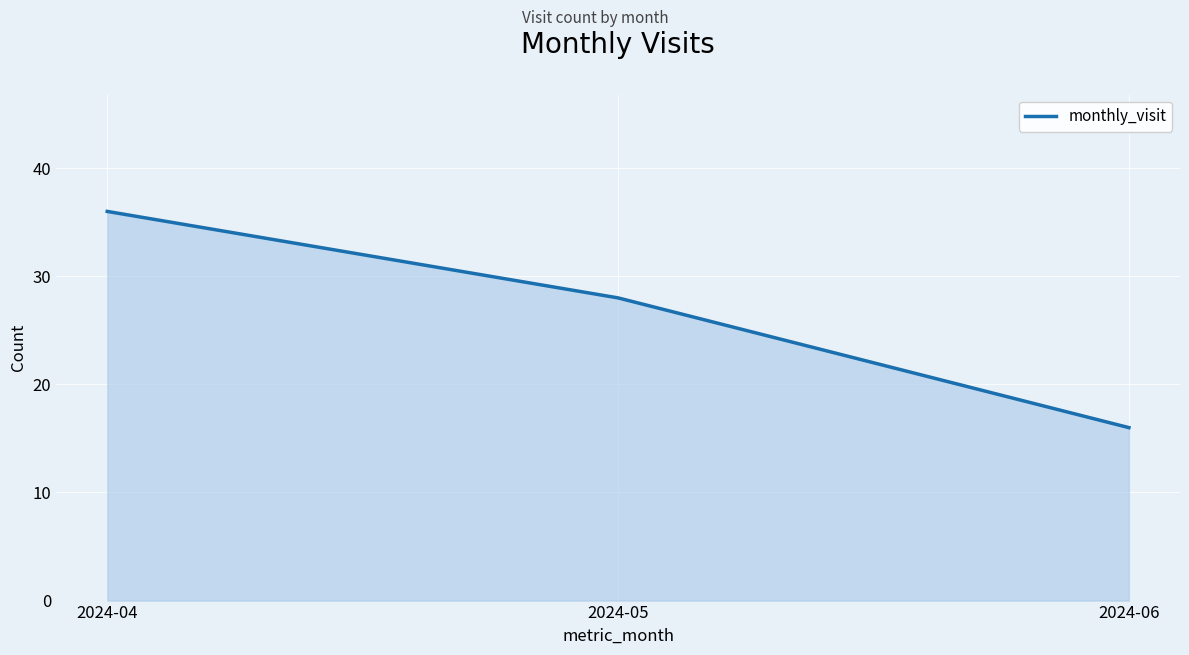

Reading right to left, extract all data points from this chart.

2024-06=16	2024-05=28	2024-04=36